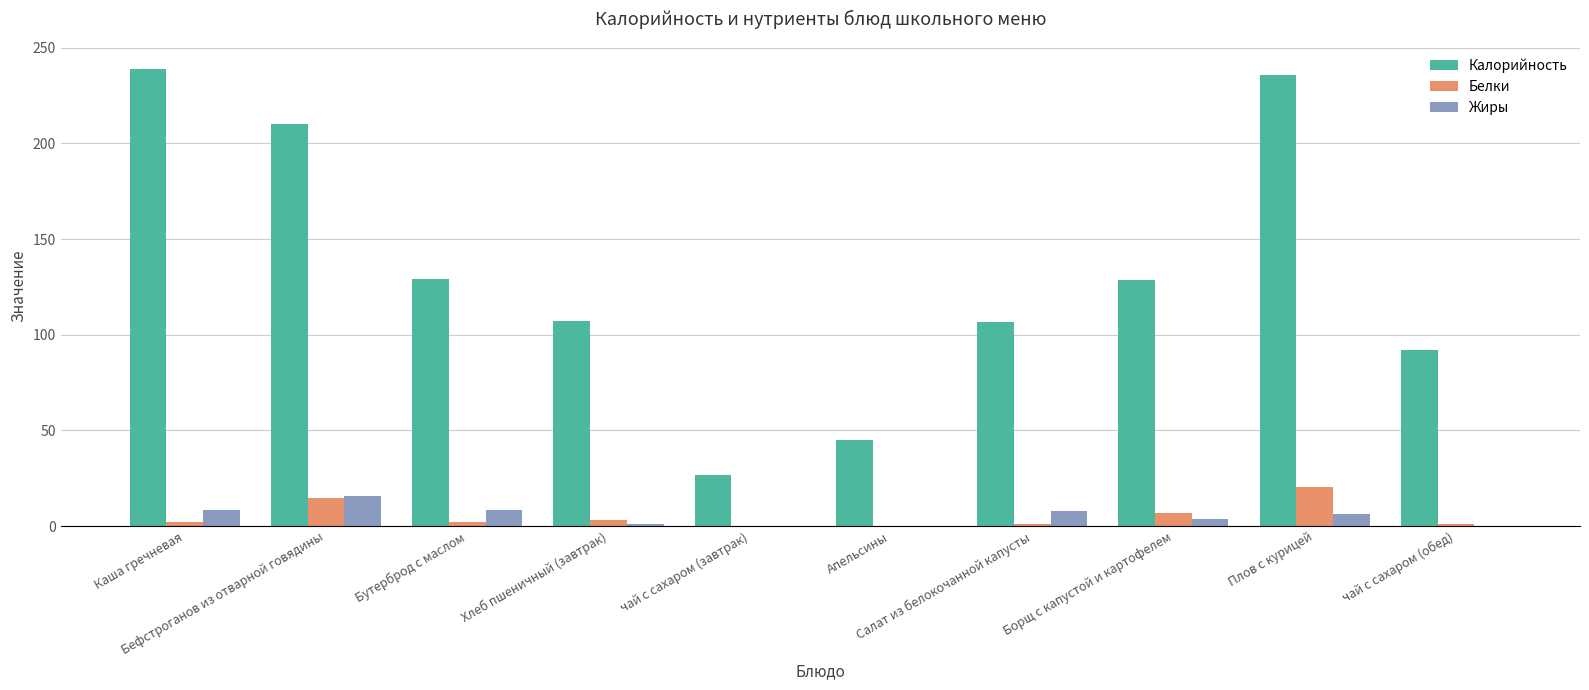

What is the maximum value for Белки?

20.4